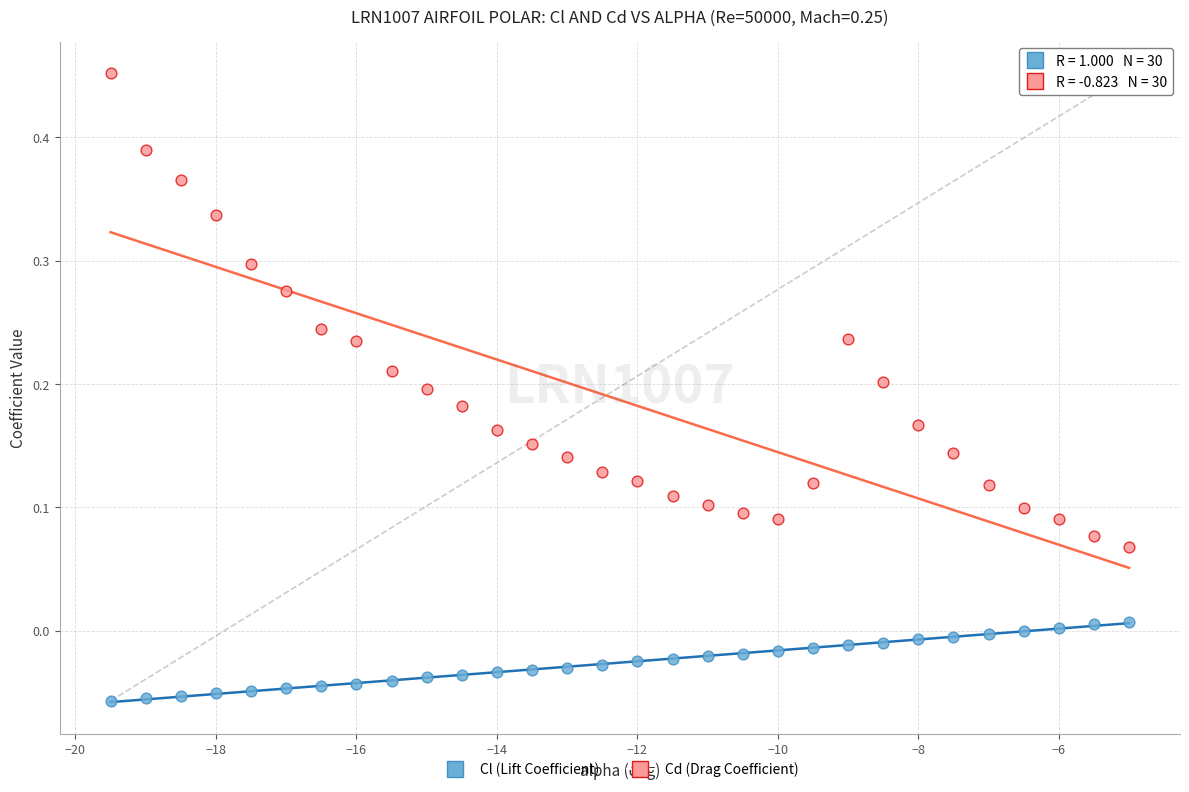

Which series contains the highest Y value?

Cd (Drag Coefficient)